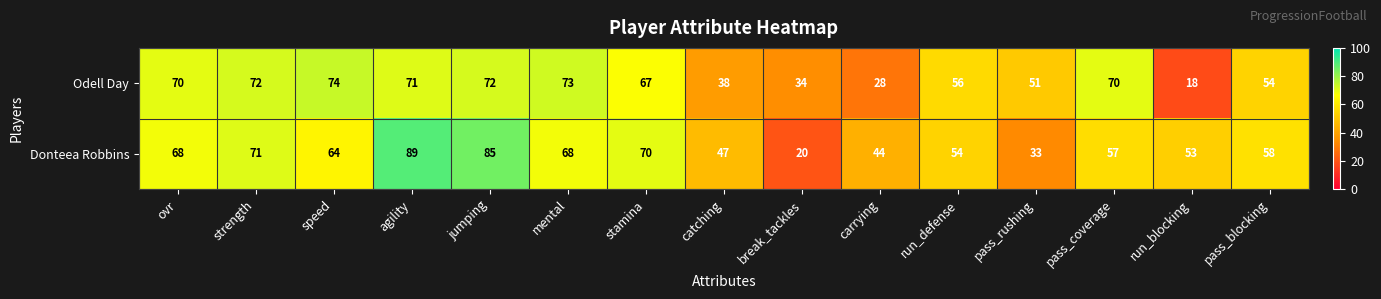

What is the sum of the Odell Day values at pass_coverage and stamina?

137